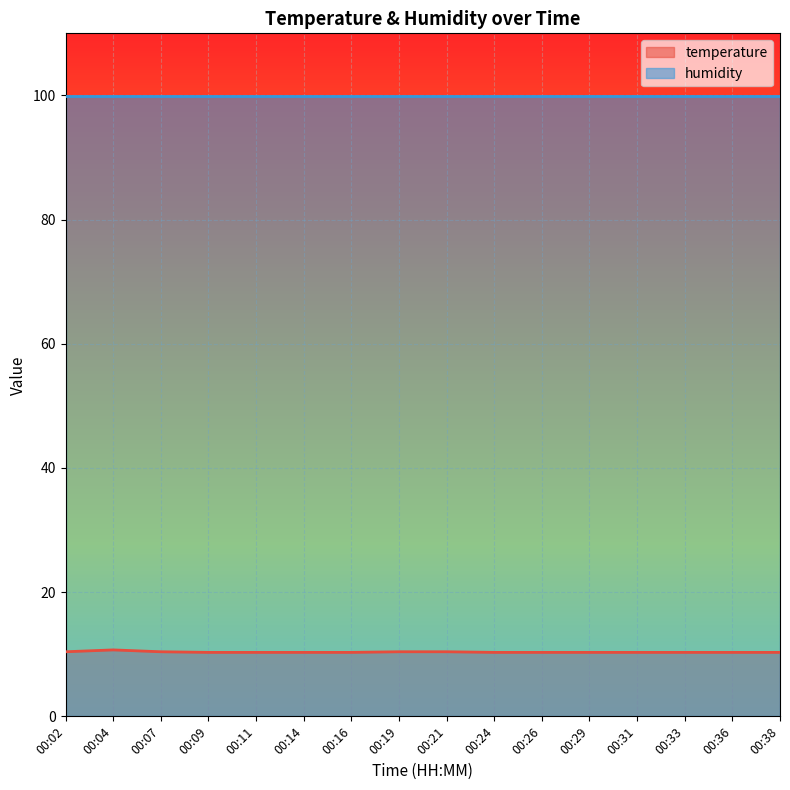

How many lines are shown in the chart?

2